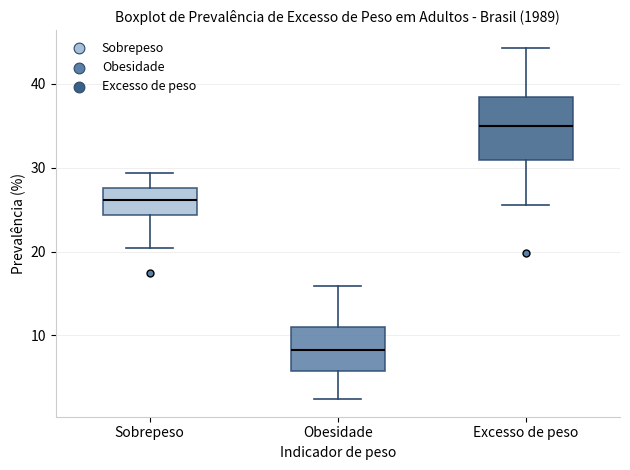

Reading left to right, transcribe this box plot: for each box, give where its median line is, the range the box spans, and where its two whiskers end, as read against the y-axis. The values are not printed on the chart, so give them approximately, as read against the axis.

Sobrepeso: median 26, box 24 to 28, whiskers 20 to 29
Obesidade: median 8, box 6 to 11, whiskers 2 to 16
Excesso de peso: median 35, box 31 to 38, whiskers 26 to 44